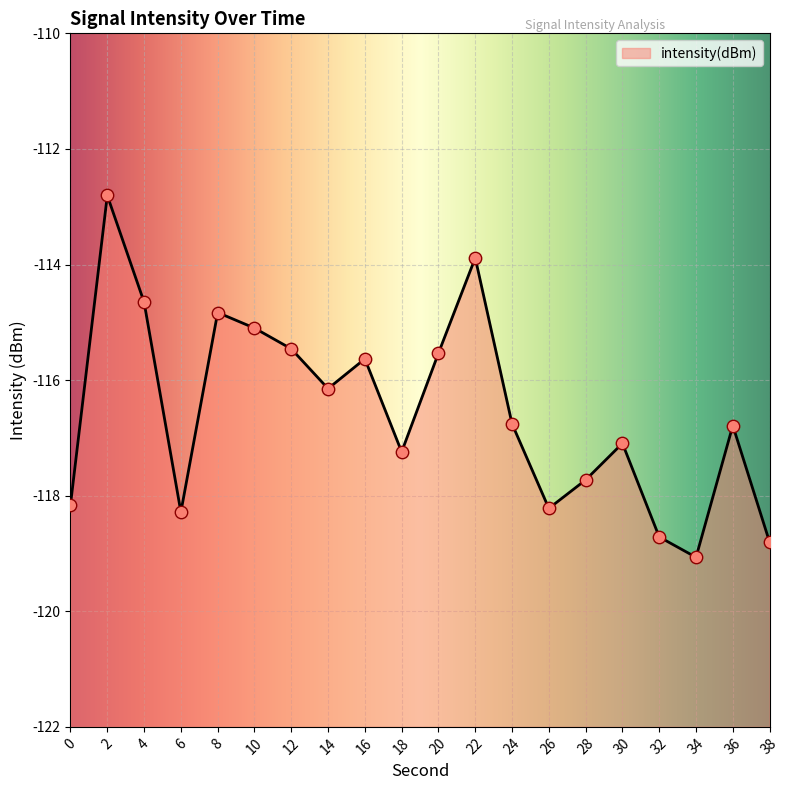

What is the change in value from 12 to 36?

-1.3